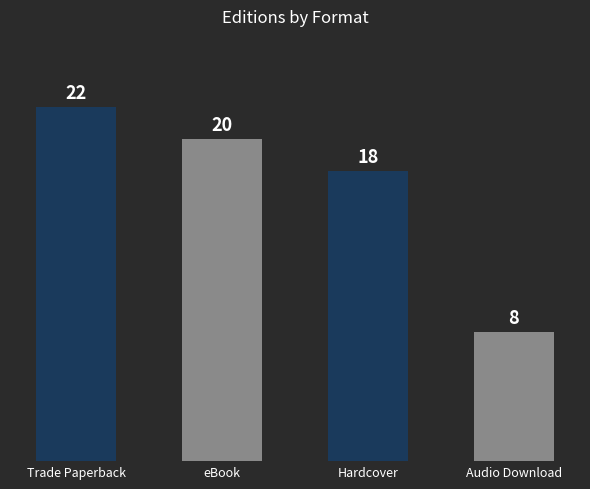

The value at eBook is 9. True or false?

False